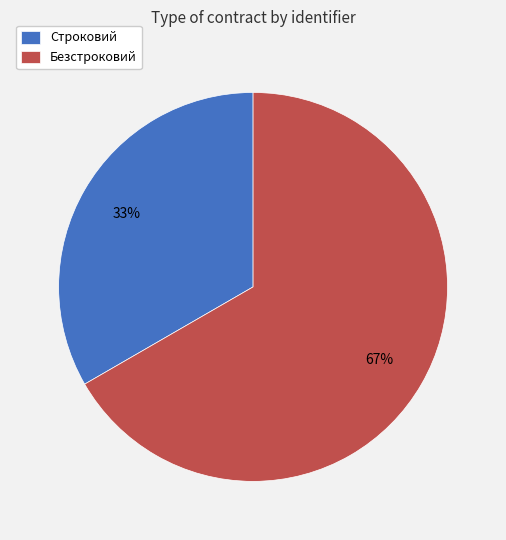

The Строковий slice represents 41% of the pie. True or false?

False